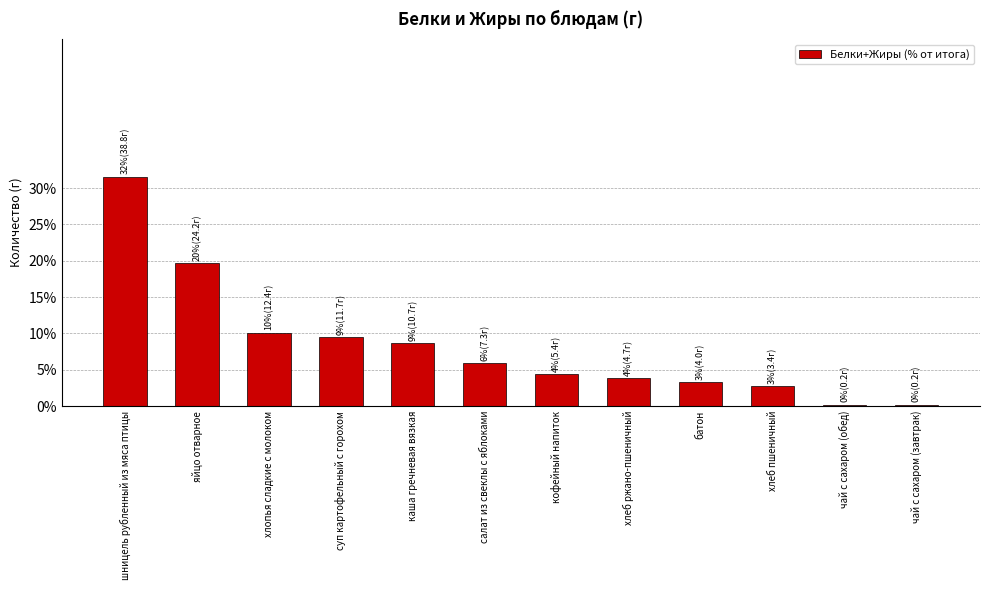

Approximately how many times larger is the value at суп картофельный с горохом compared to кофейный напиток?

2.2